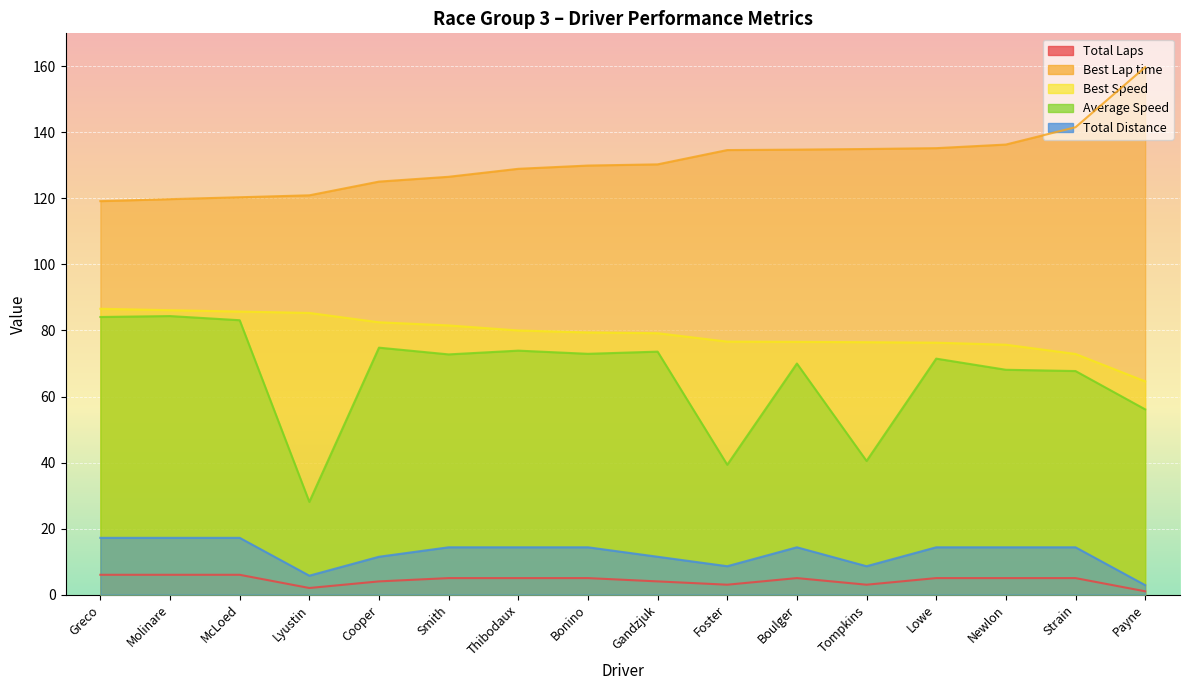

Reading left to right, extract all data points from this chart.

Total Laps: 6.0	6.0	6.0	2.0	4.0	5.0	5.0	5.0	4.0	3.0	5.0	3.0	5.0	5.0	5.0	1.0
Best Lap time: 119.2	119.8	120.4	120.9	125.1	126.5	129.0	130.0	130.3	134.6	134.8	135.0	135.2	136.3	141.6	159.7
Best Speed: 86.6	86.1	85.7	85.3	82.5	81.5	80.0	79.4	79.2	76.6	76.6	76.4	76.3	75.7	72.9	64.6
Average Speed: 84.1	84.4	83.1	28.1	74.8	72.8	73.9	72.9	73.6	39.3	70.0	40.5	71.5	68.1	67.7	56.1
Total Distance: 17.2	17.2	17.2	5.7	11.5	14.3	14.3	14.3	11.5	8.6	14.3	8.6	14.3	14.3	14.3	2.9